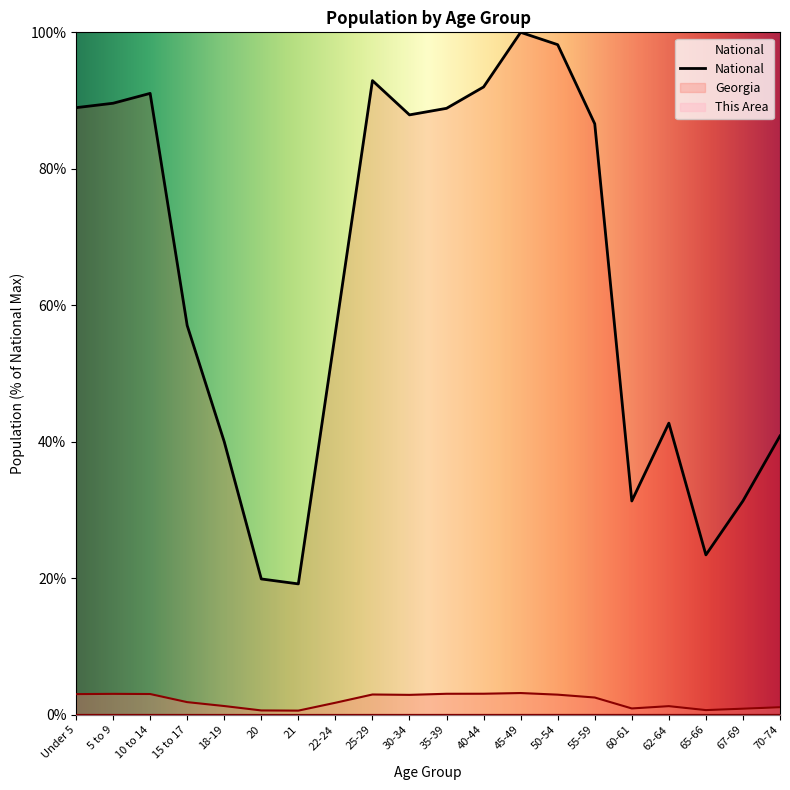

At which category does Georgia reach its first local valley?

21